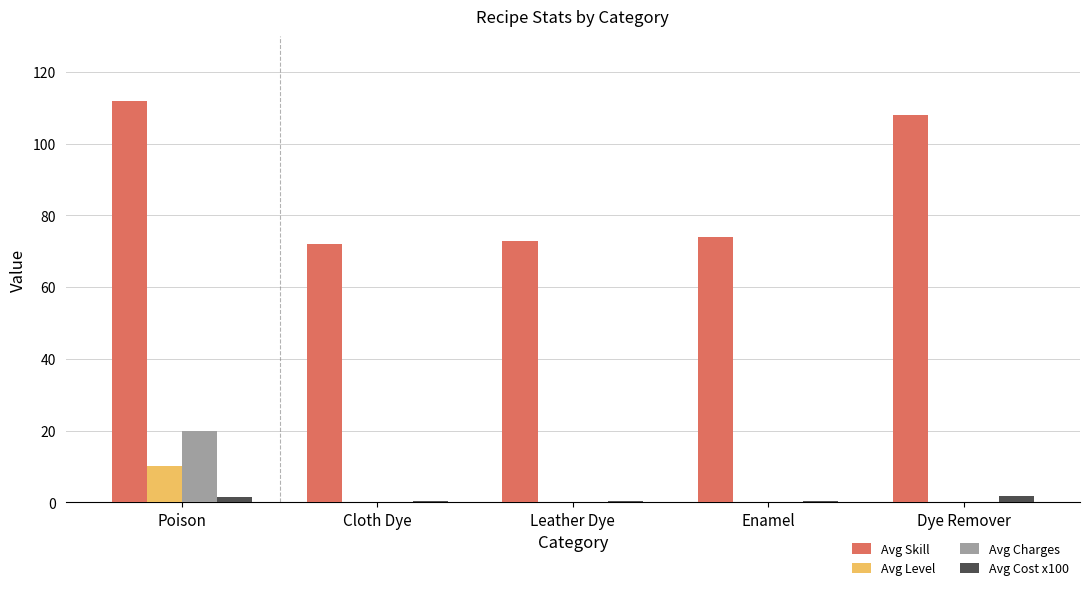

Count the number of data series in this chart.

4